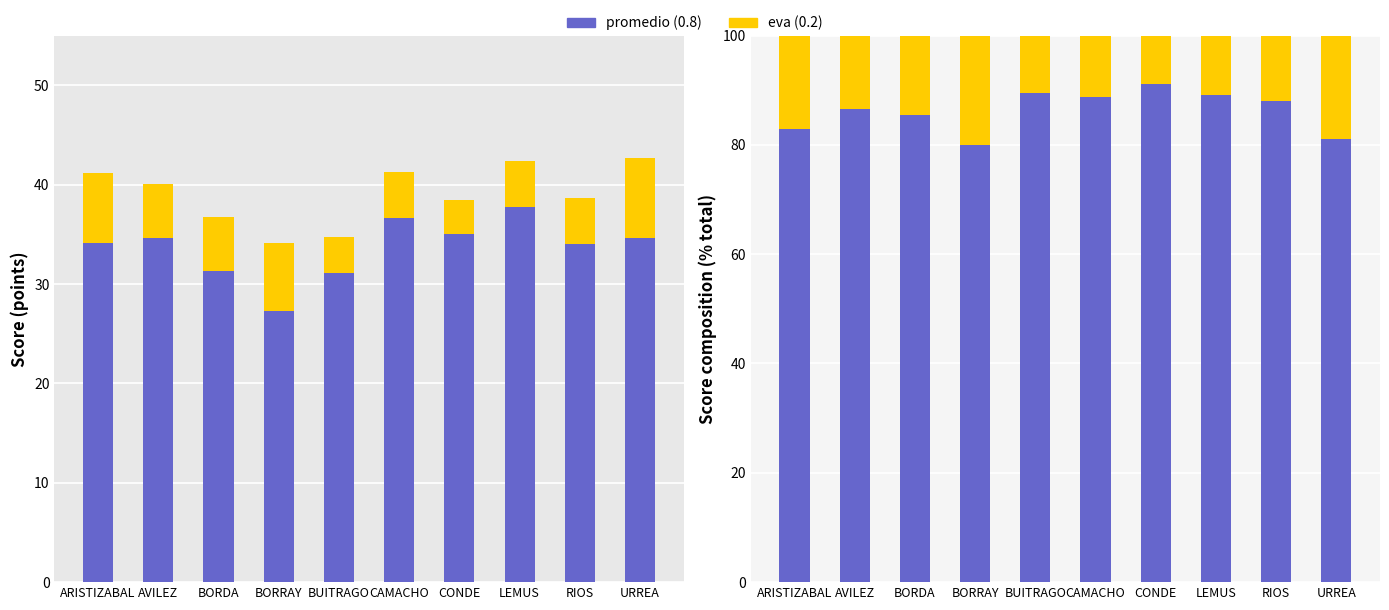

At which label does eva (0.2) first exceed 13?

ARISTIZABAL